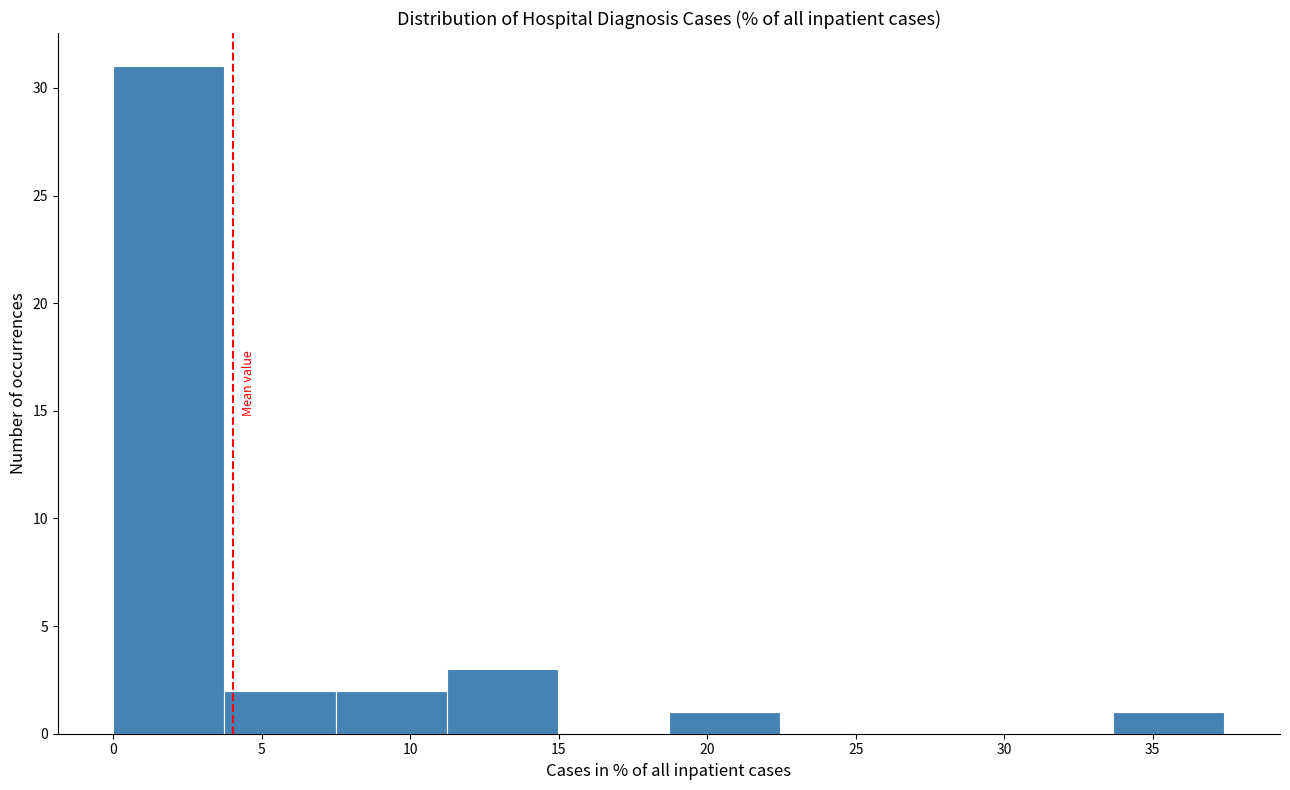

Reading left to right, list every bar in this chart as the range it spans on the x-axis followed by its height. Neither the bar edges nor the heights are printed on the chart, so give them approximately, as read against the axes.

0.0 to 3.5: 31
3.5 to 7.5: 2
7.5 to 11.0: 2
11.0 to 15.0: 3
15.0 to 18.5: 0
18.5 to 22.5: 1
22.5 to 26.0: 0
26.0 to 30.0: 0
30.0 to 33.5: 0
33.5 to 37.5: 1